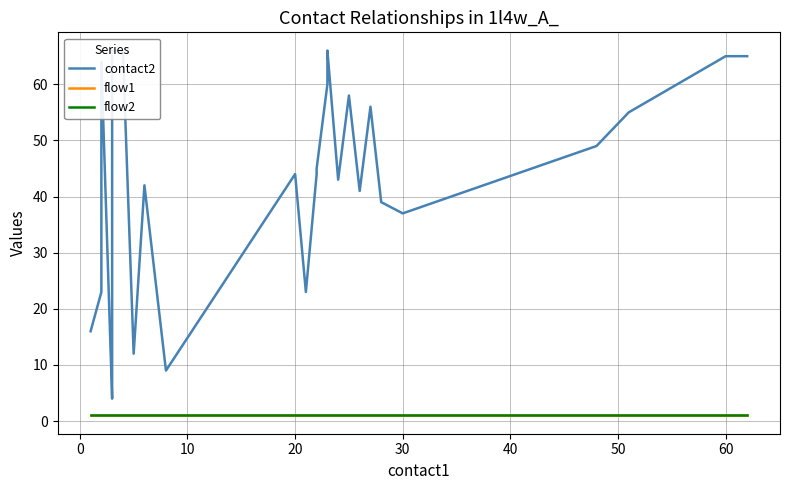

True or false: flow2 and contact2 cross at least once.

False